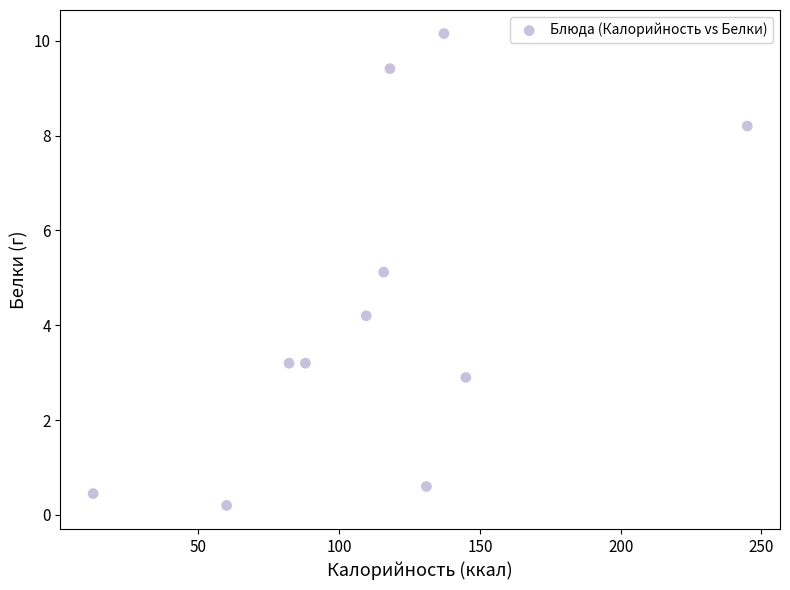

What Y value in the scatter plot is closest to 5?

5.1